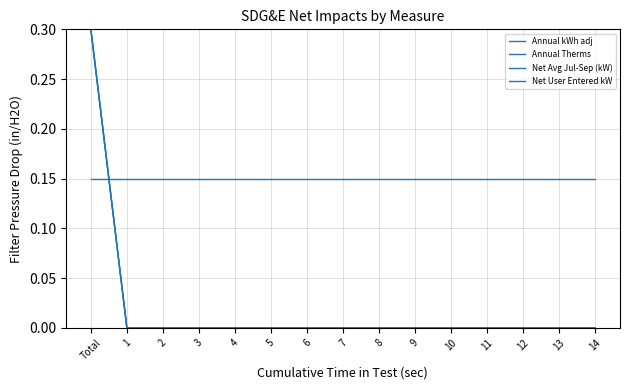

Which label corresponds to the smallest value in the chart?

2